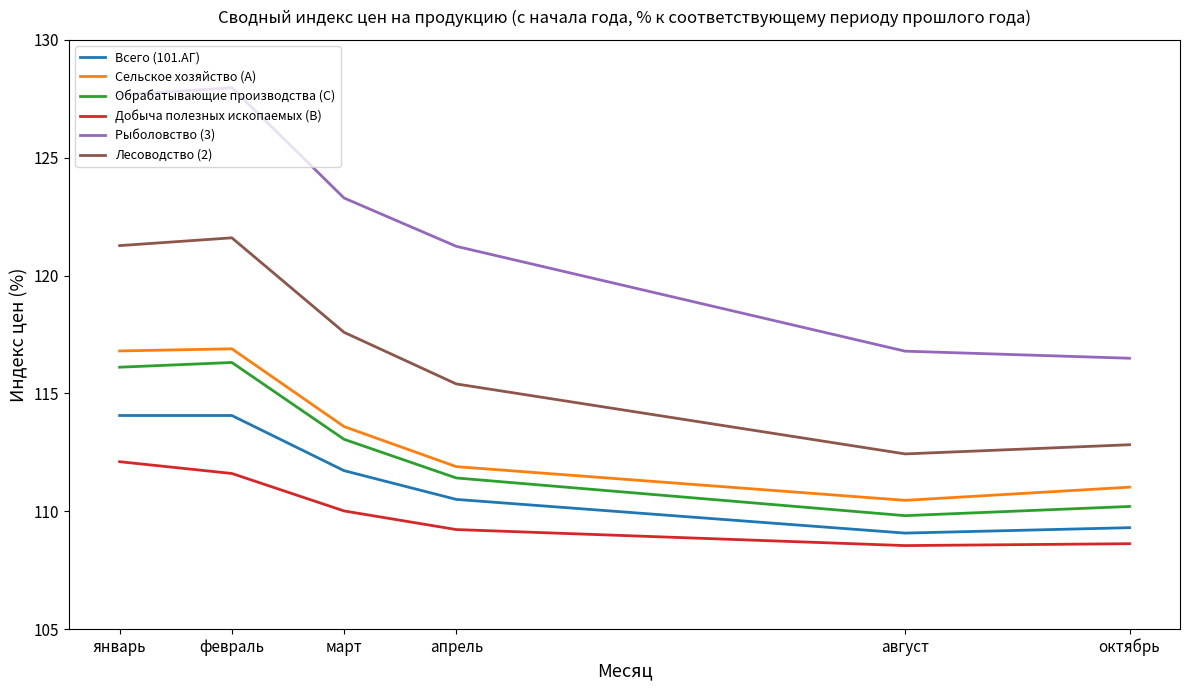

What are all the series names shown in the legend?

Всего (101.АГ), Сельское хозяйство (A), Обрабатывающие производства (C), Добыча полезных ископаемых (B), Рыболовство (3), Лесоводство (2)